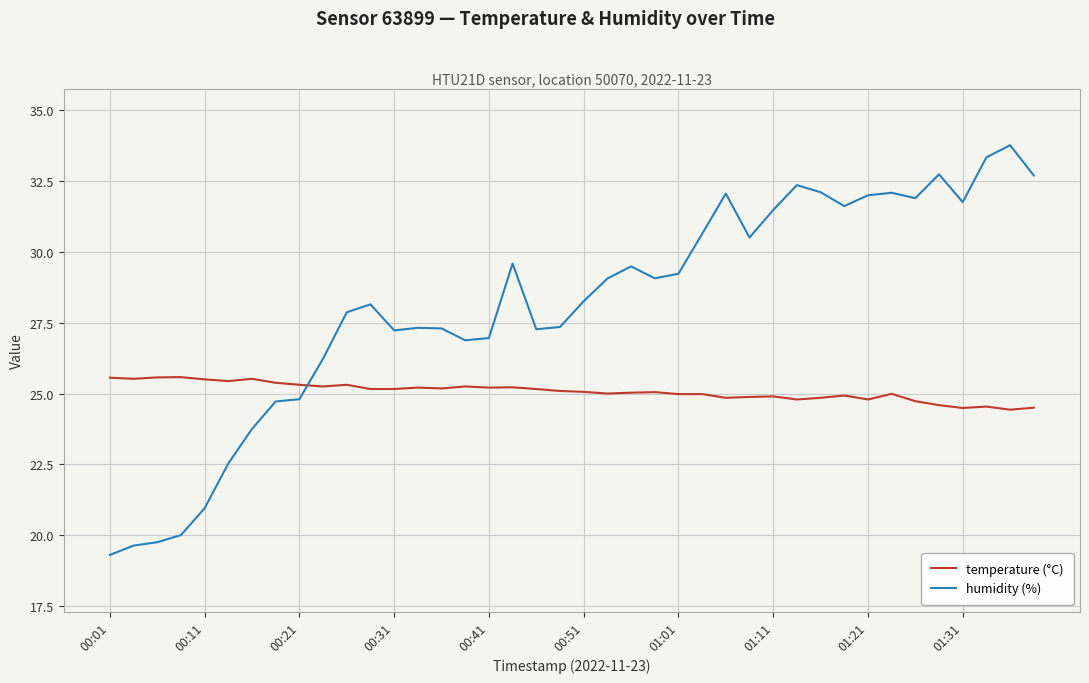

Which series has the largest total across all categories?

humidity (%)